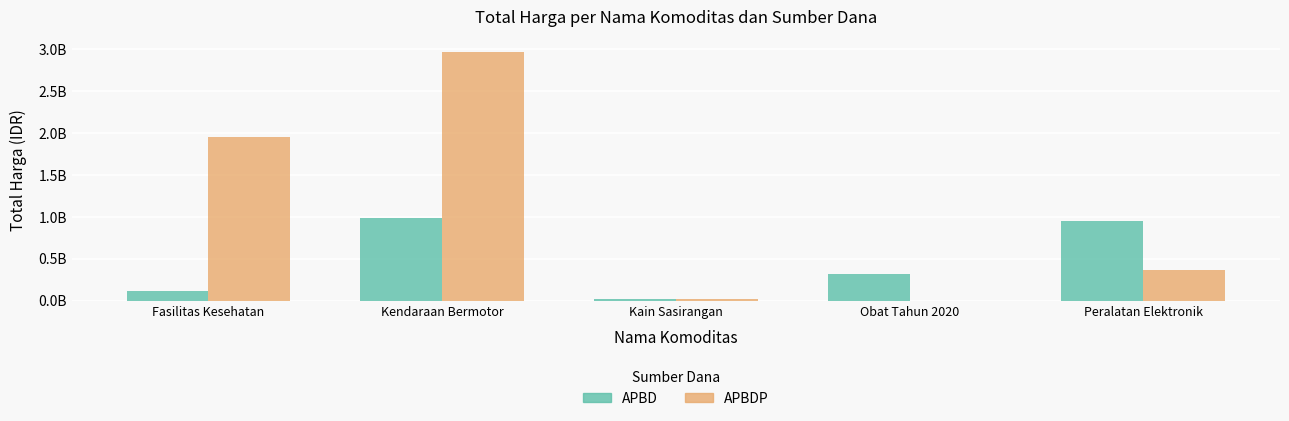

What are all the series names shown in the legend?

APBD, APBDP